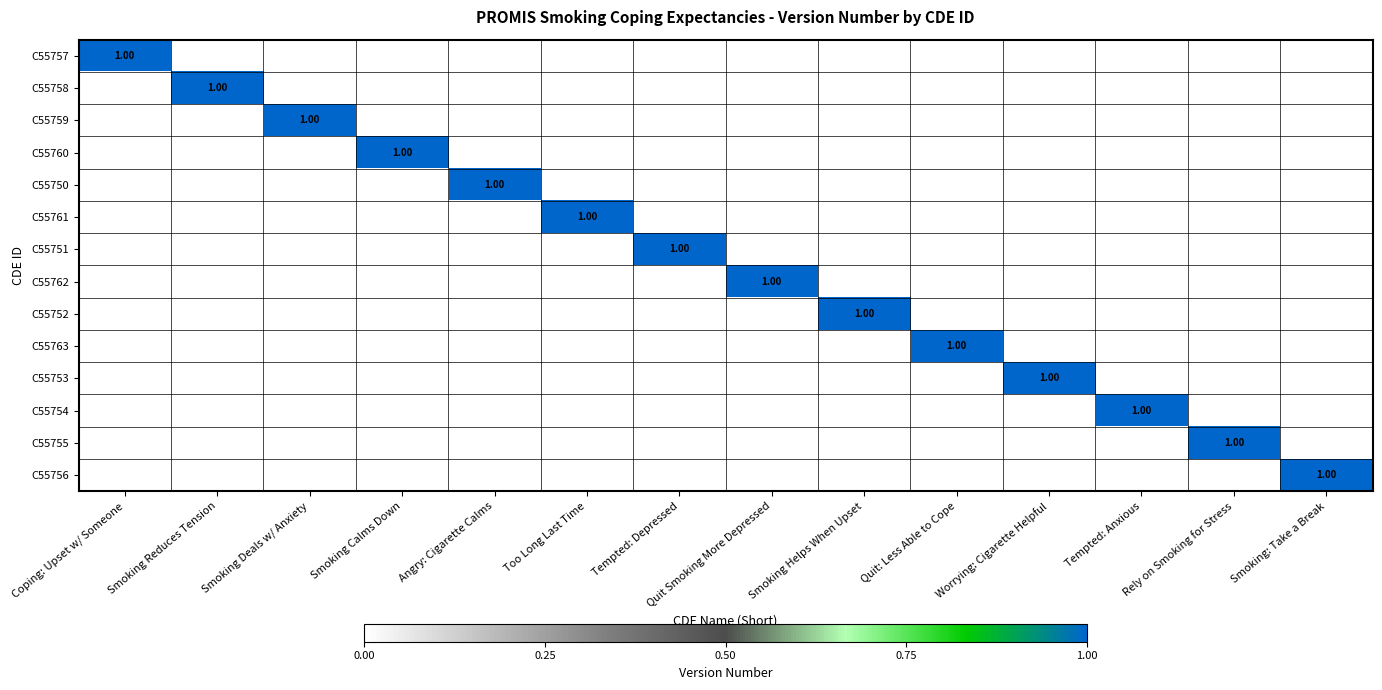

What is the difference between the C55762 values at Rely on Smoking for Stress and Quit Smoking More Depressed?

1